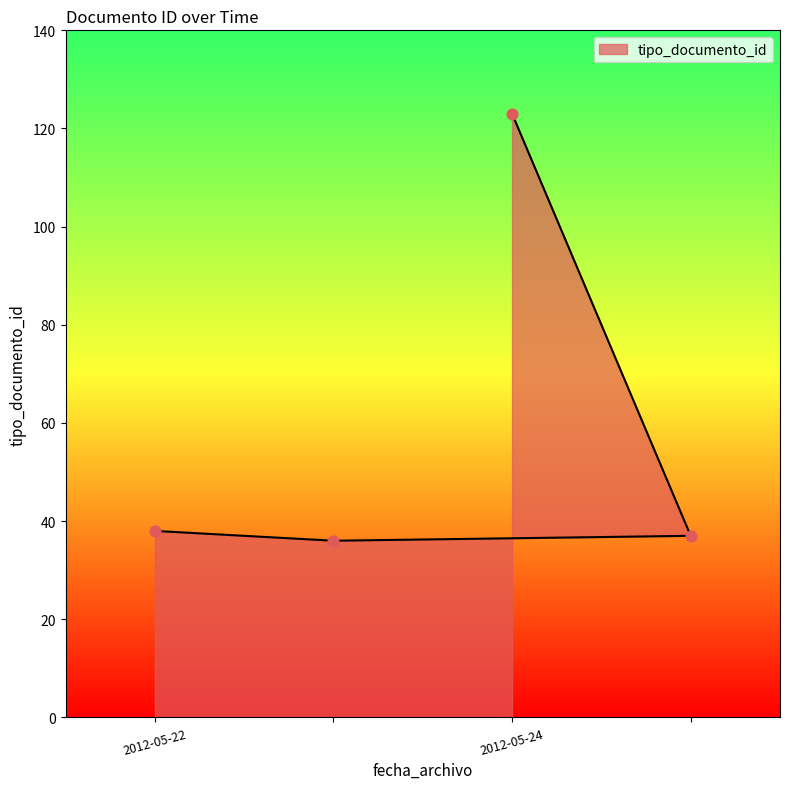

What is the change in value from 2012-05-22 15:54:37 to 2012-05-22 15:54:37?

-2